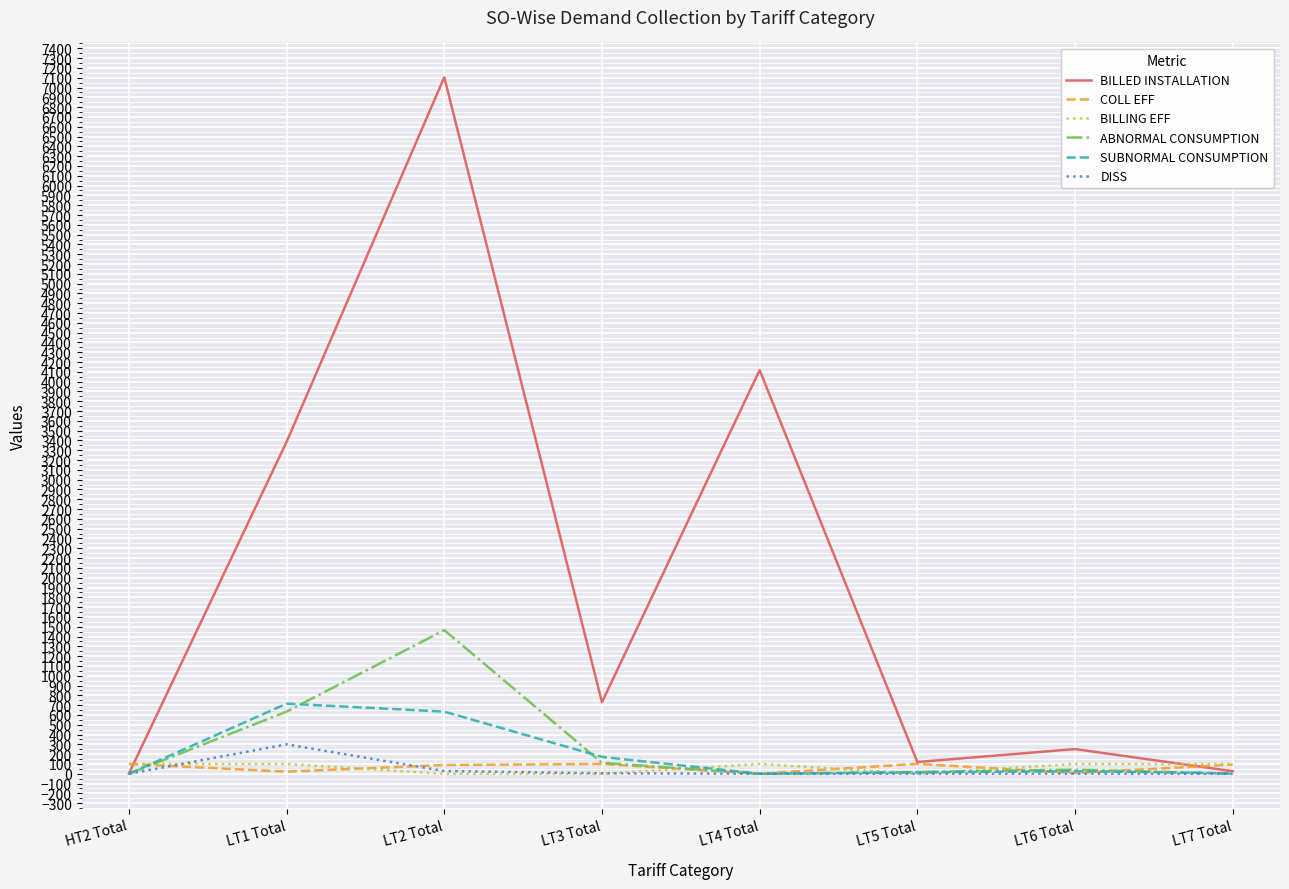

Which series has the largest total across all categories?

BILLED INSTALLATION